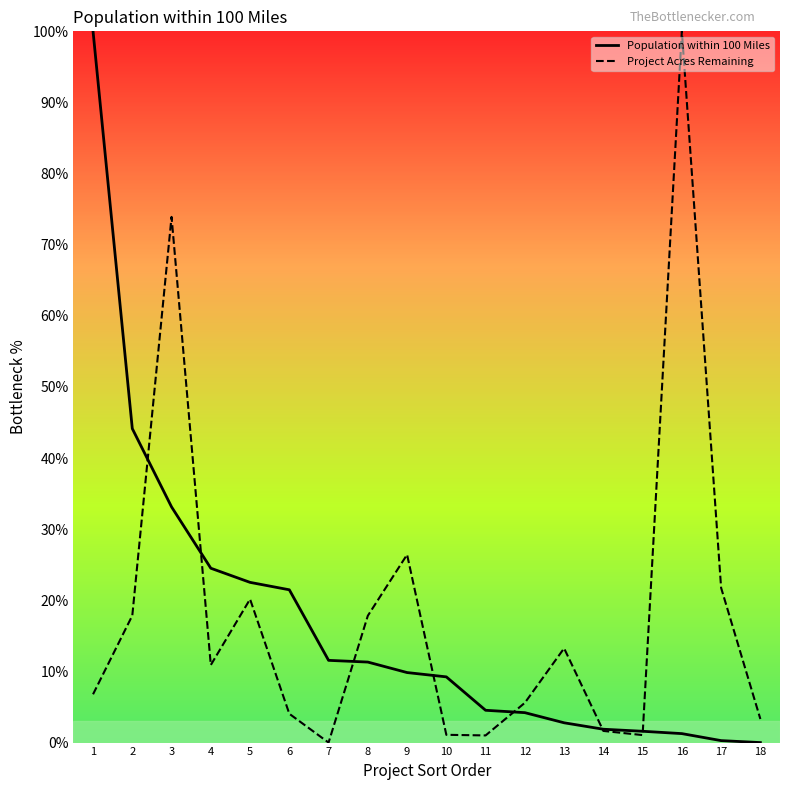

Reading left to right, extract all data points from this chart.

Population within 100 Miles: 1=100.0	2=44.1	3=33.1	4=24.5	5=22.5	6=21.5	7=11.6	8=11.3	9=9.8	10=9.2	11=4.5	12=4.2	13=2.8	14=1.9	15=1.6	16=1.3	17=0.3	18=0.0
Project Acres Remaining: 1=6.8	2=17.9	3=73.9	4=10.9	5=20.2	6=4.1	7=0.0	8=17.8	9=26.4	10=1.1	11=1.0	12=5.6	13=13.3	14=1.6	15=1.1	16=100.0	17=21.8	18=3.3